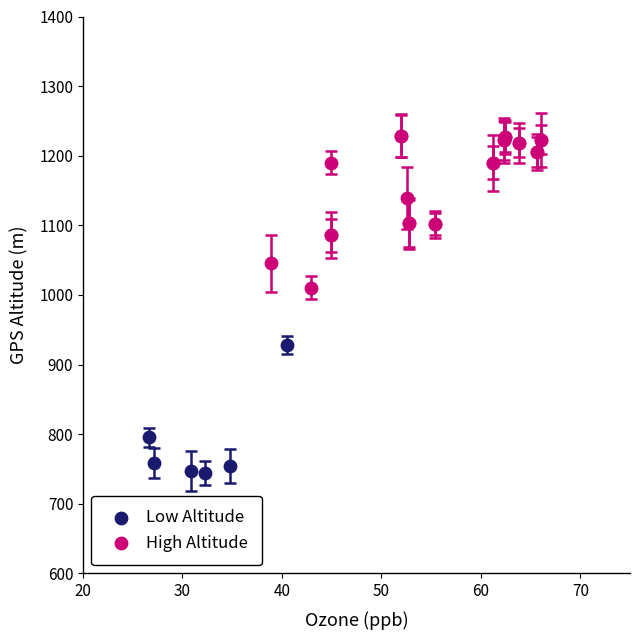

Which series reaches the maximum Y coordinate?

High Altitude